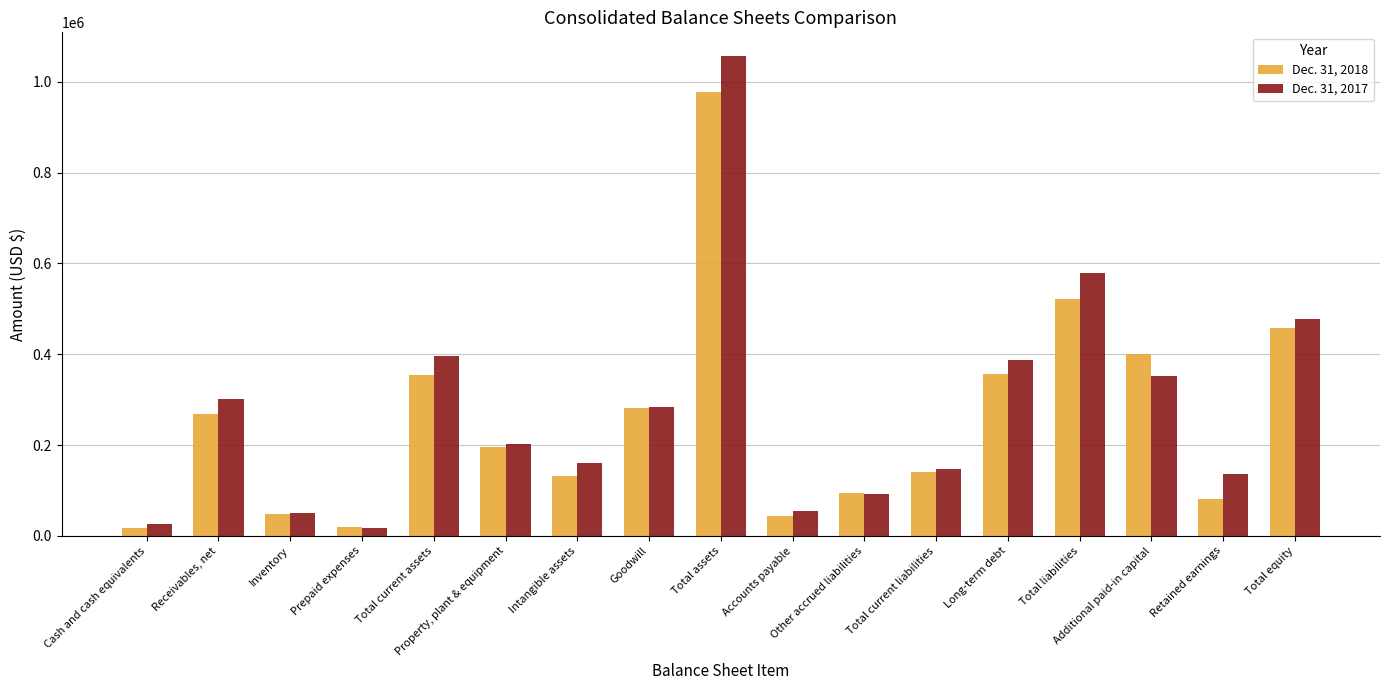

Which series has the largest total across all categories?

Dec. 31, 2017